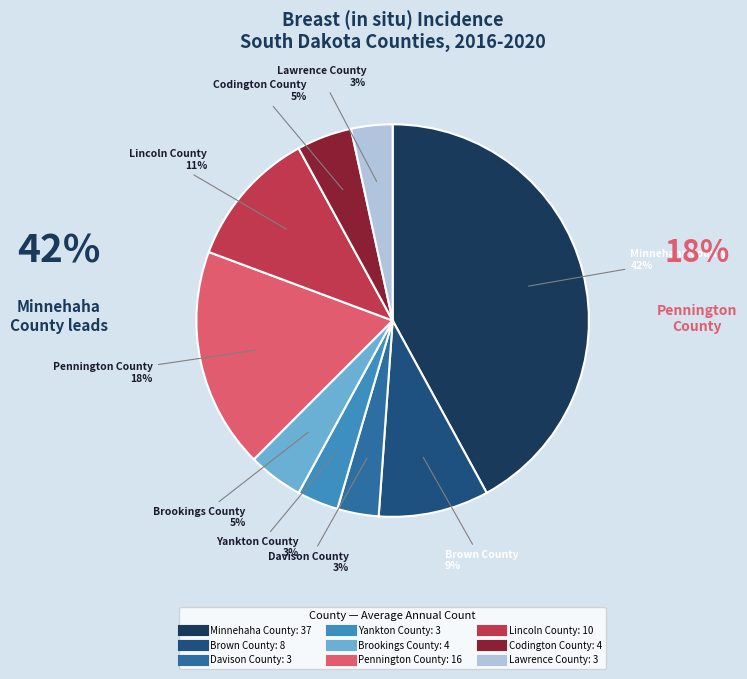

What is the largest slice in the pie chart?

Minnehaha County